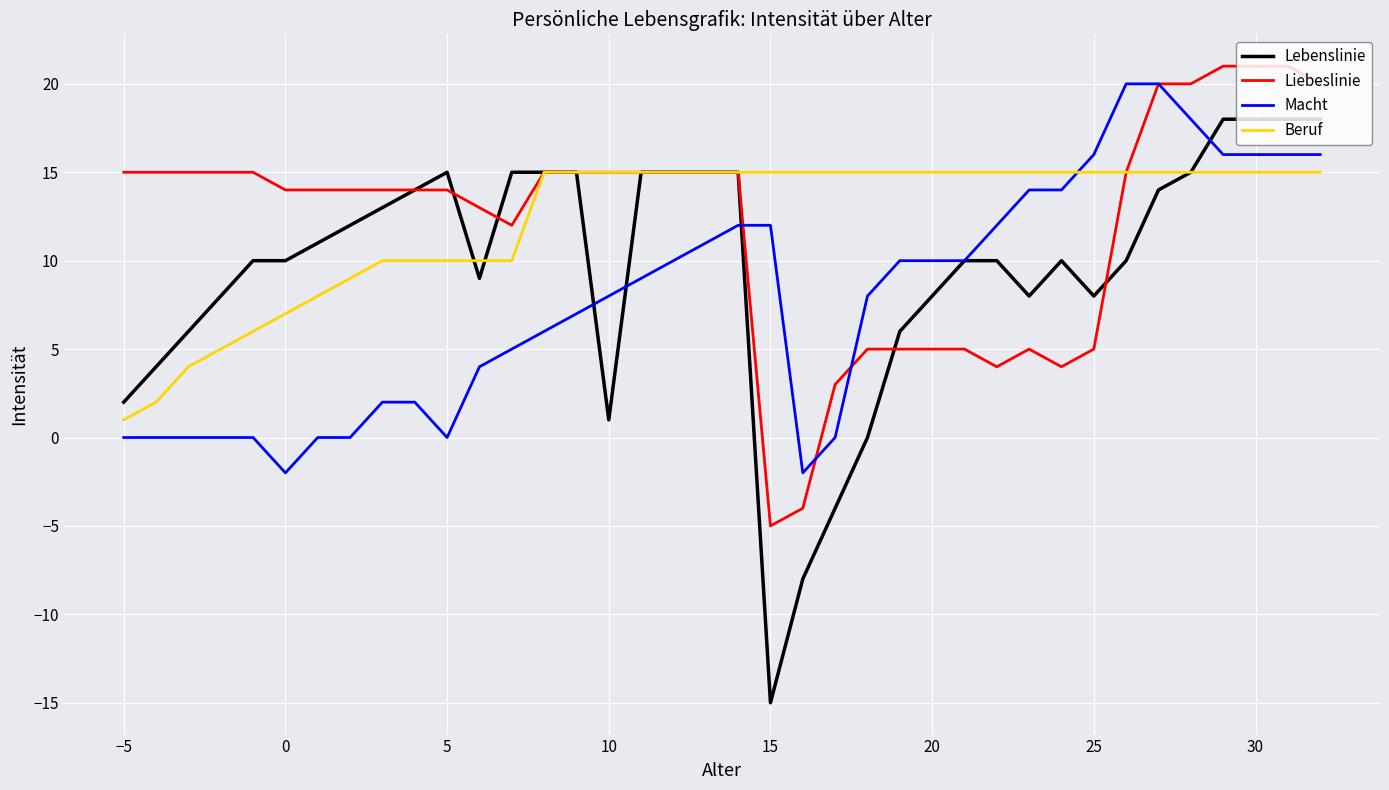

What is the minimum value shown in the chart?

-15